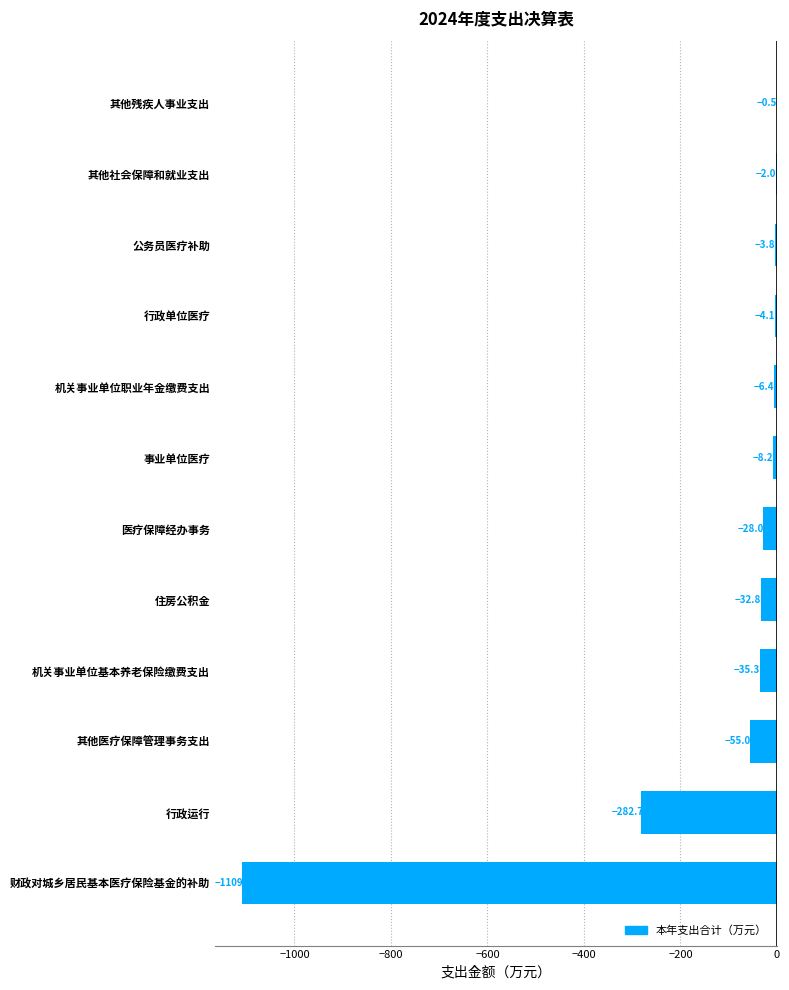

What is the greatest value displayed?

-0.5